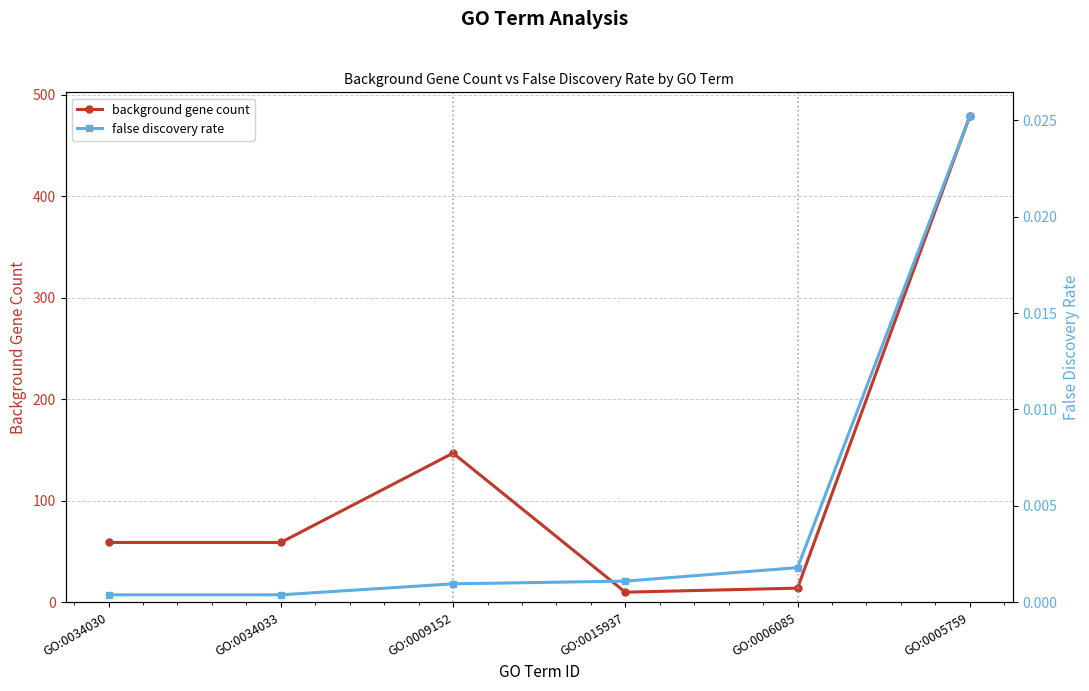

True or false: background gene count and false discovery rate cross at least once.

False